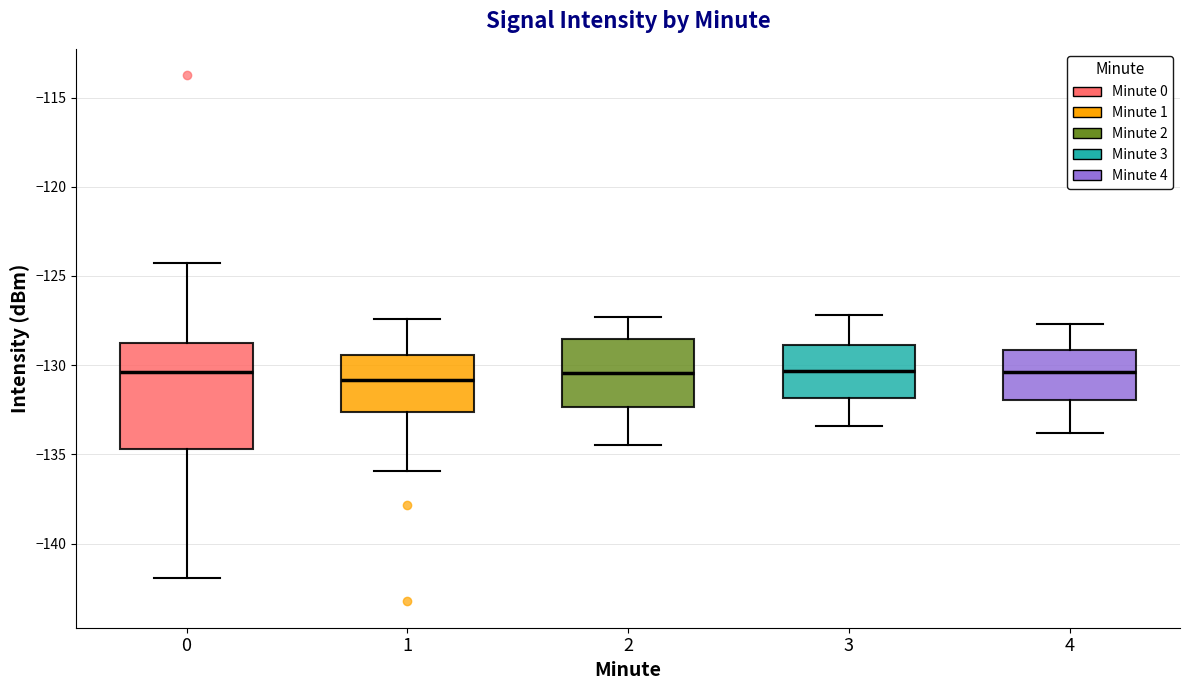

Reading left to right, transcribe this box plot: for each box, give where its median line is, the range the box spans, and where its two whiskers end, as read against the y-axis. The values are not printed on the chart, so give them approximately, as read against the axis.

0: median -130.5, box -134.5 to -129.0, whiskers -142.0 to -124.5
1: median -131.0, box -132.5 to -129.5, whiskers -136.0 to -127.5
2: median -130.5, box -132.5 to -128.5, whiskers -134.5 to -127.5
3: median -130.5, box -132.0 to -129.0, whiskers -133.5 to -127.0
4: median -130.5, box -132.0 to -129.0, whiskers -134.0 to -127.5